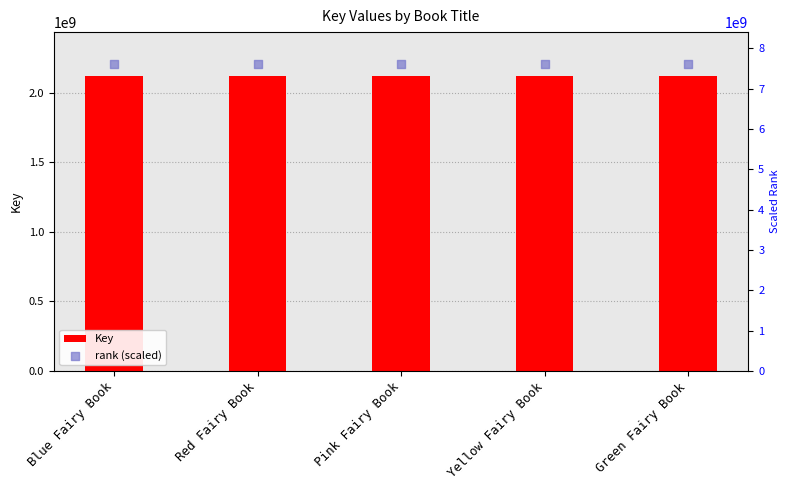

Which series reaches the minimum Y coordinate?

Key